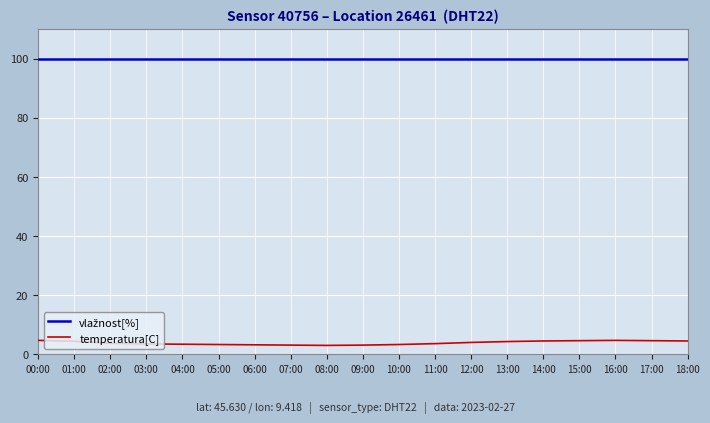

What is the highest value of the temperatura[C] series?

4.7